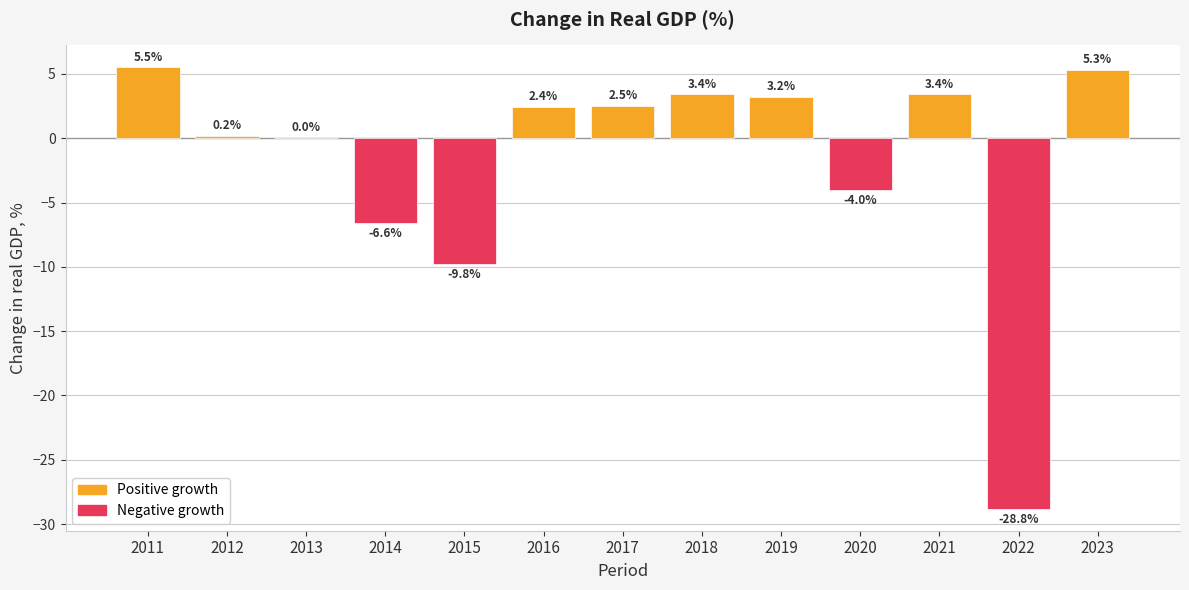

Reading left to right, what are all the values shown in this chart?

5.5	0.2	0.0	-6.6	-9.8	2.4	2.5	3.4	3.2	-4.0	3.4	-28.8	5.3